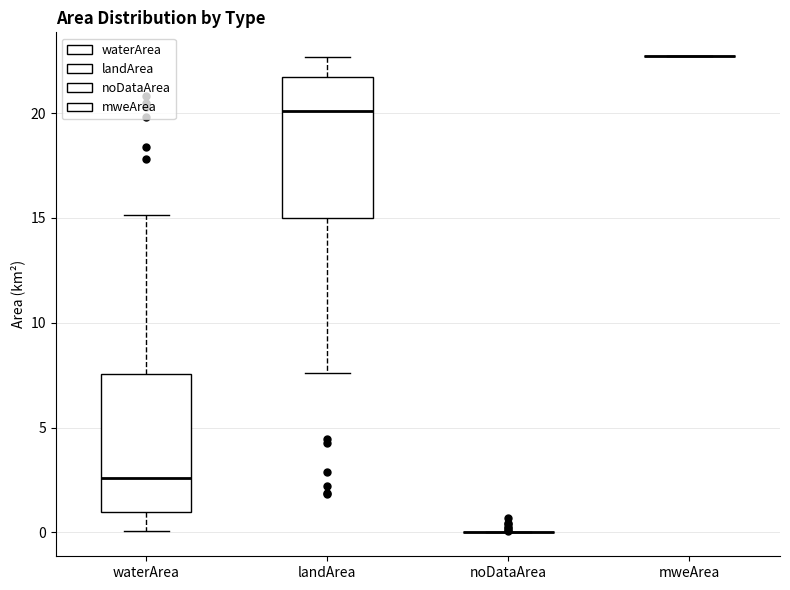

Reading left to right, transcribe this box plot: for each box, give where its median line is, the range the box spans, and where its two whiskers end, as read against the y-axis. The values are not printed on the chart, so give them approximately, as read against the axis.

waterArea: median 2.5, box 1.0 to 7.5, whiskers 0.0 to 15.0
landArea: median 20.0, box 15.0 to 21.5, whiskers 7.5 to 22.5
noDataArea: box collapsed to a line at 0.0, whiskers 0.0 to 0.0
mweArea: box collapsed to a line at 22.5, whiskers 22.5 to 22.5